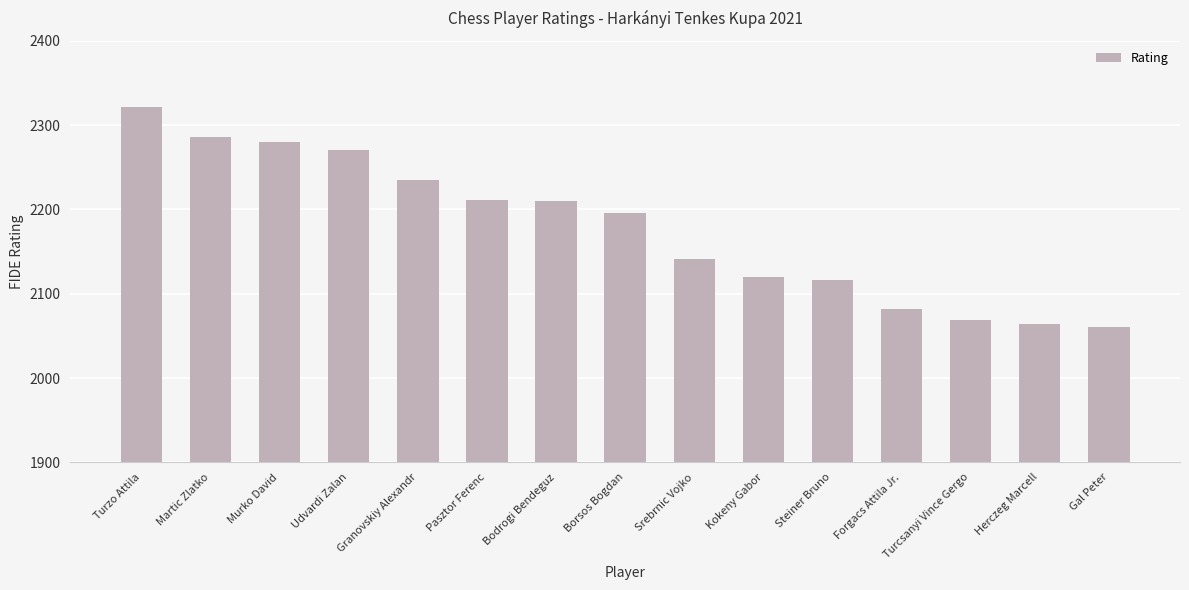

What is the value of the 8th bar from the left?

2196